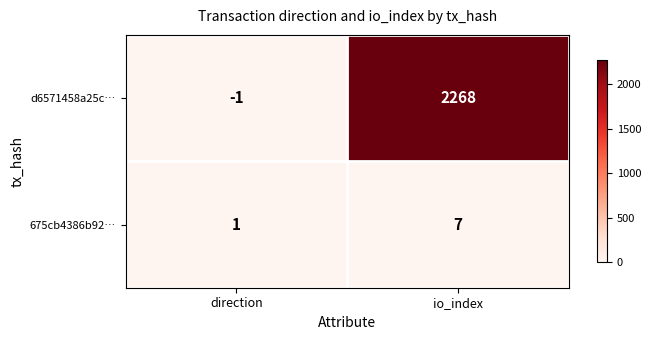

At which label is 675cb4386b92… closest to 4?

direction